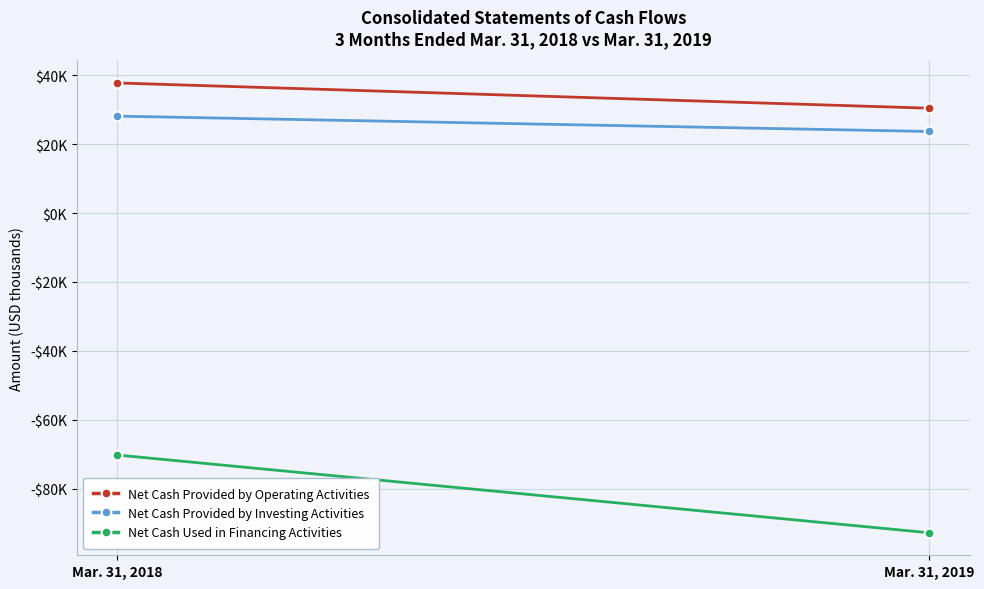

Between Mar. 31, 2018 and Mar. 31, 2019, which series saw the biggest shift?

Net Cash Used in Financing Activities